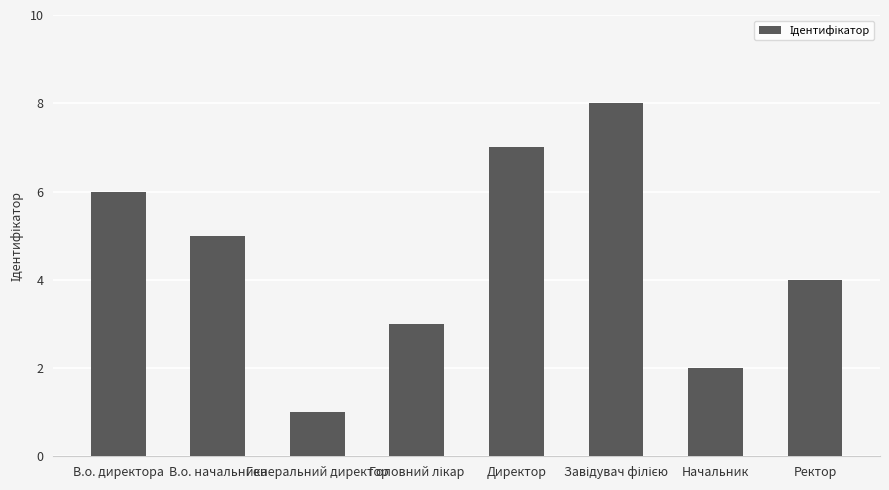

What is the greatest value displayed?

8